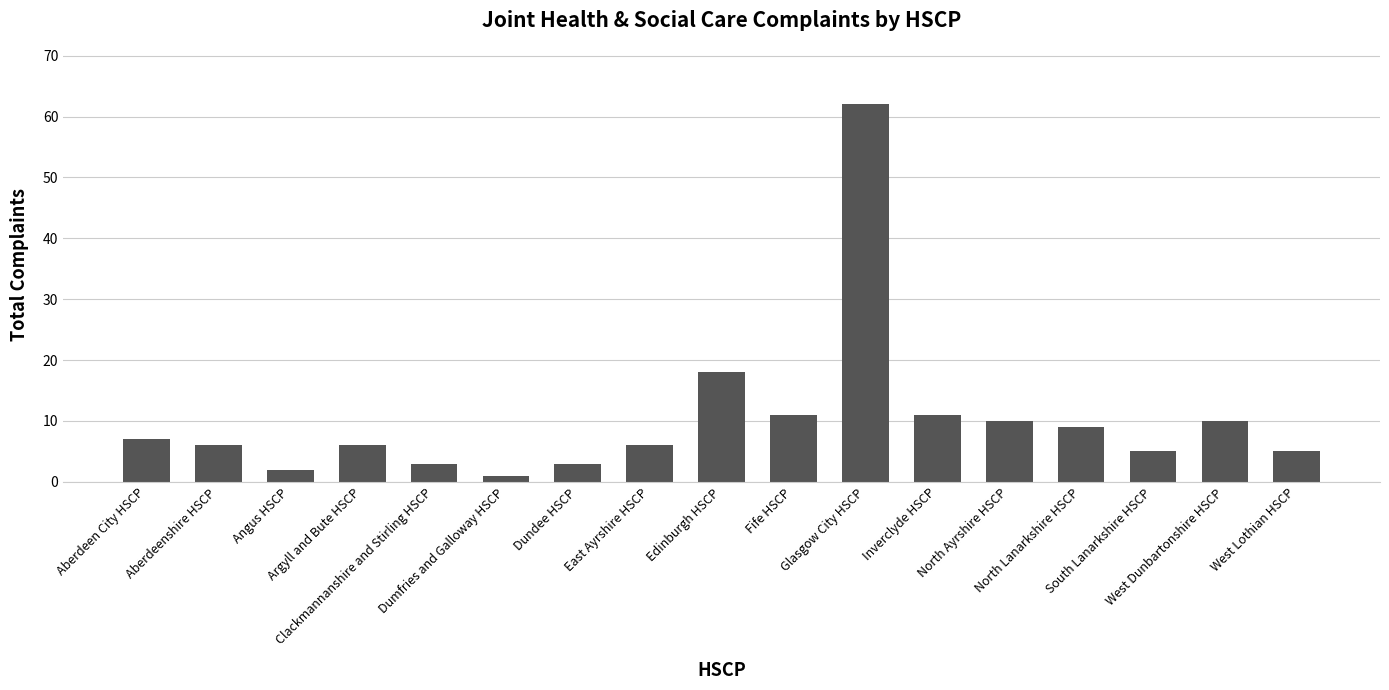

True or false: the data shows 17 at Fife HSCP.

False